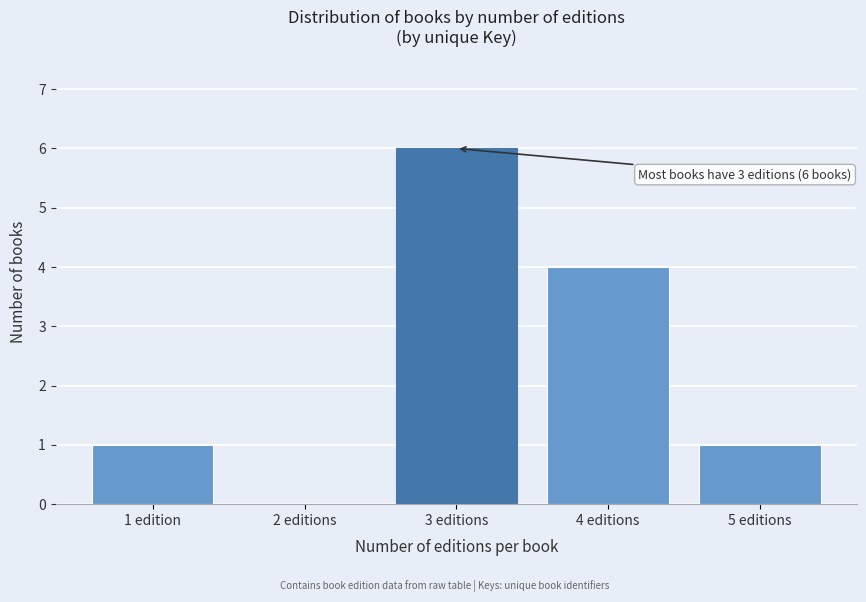

Reading left to right, extract all data points from this chart.

1 edition=1	2 editions=0	3 editions=6	4 editions=4	5 editions=1